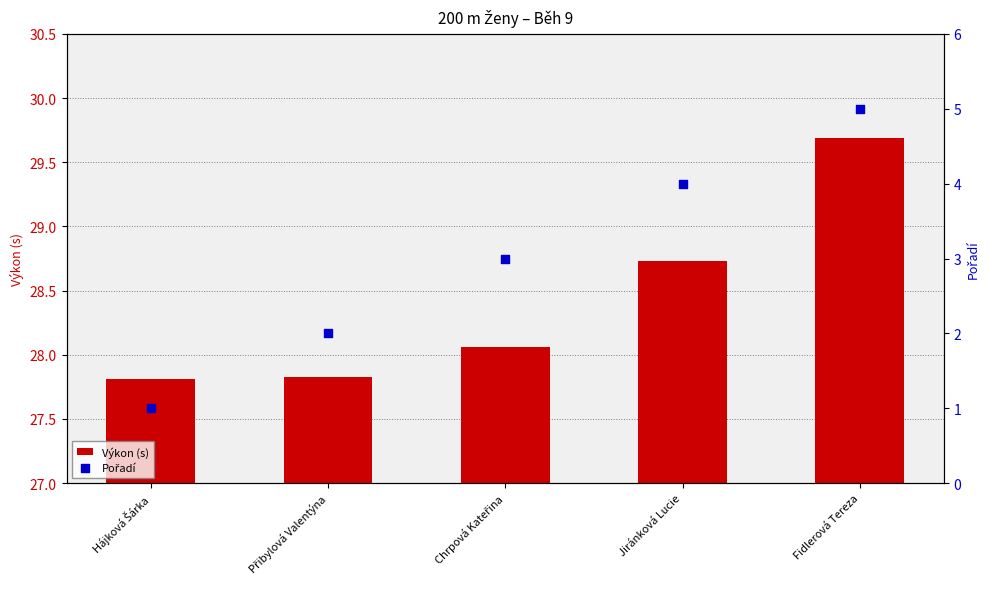

Which series has the largest Y range (max minus min)?

Pořadí